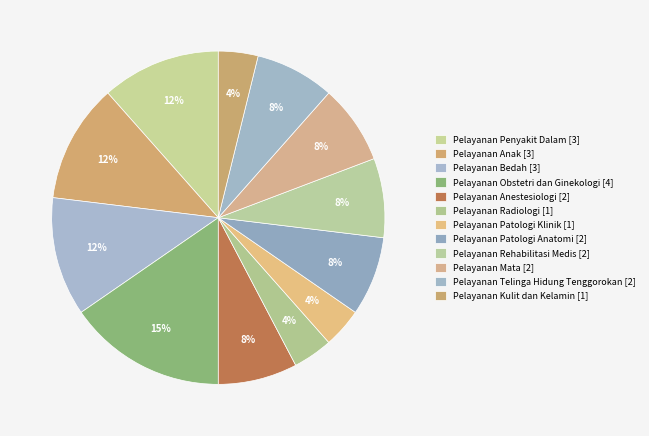

Is it true that Pelayanan Radiologi is 4% of the pie?

True